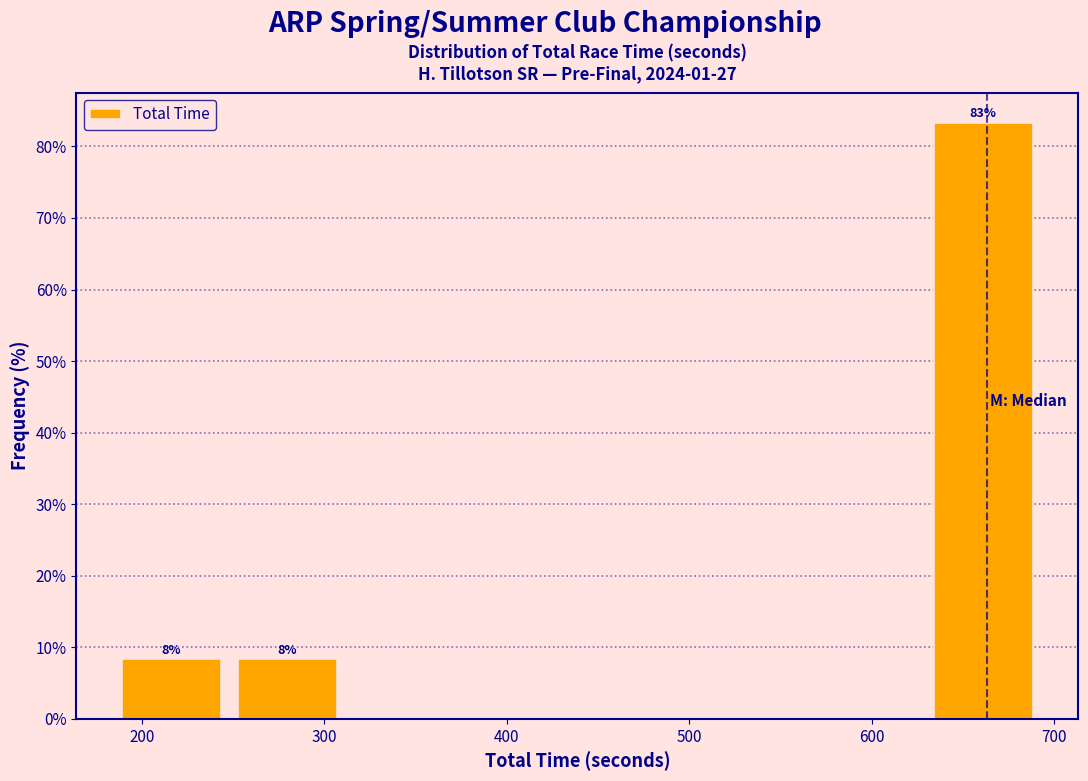

Over which range of the x-axis is the bar tallest?

630 to 690